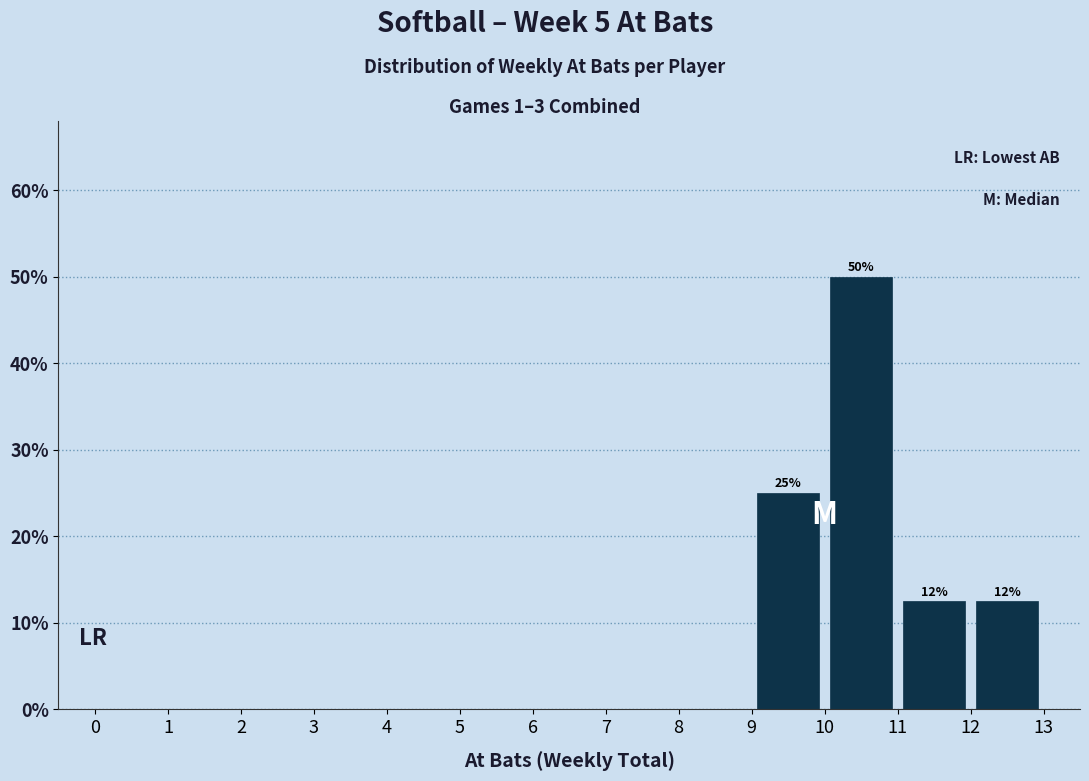

Over which range of the x-axis is the bar tallest?

10 to 11